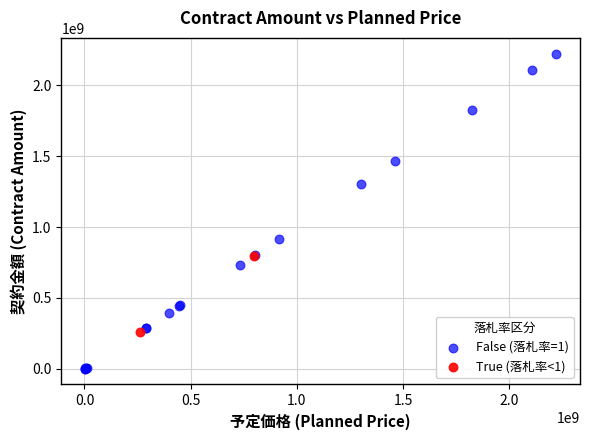

What are all the series names shown in the legend?

False (落札率=1), True (落札率<1)